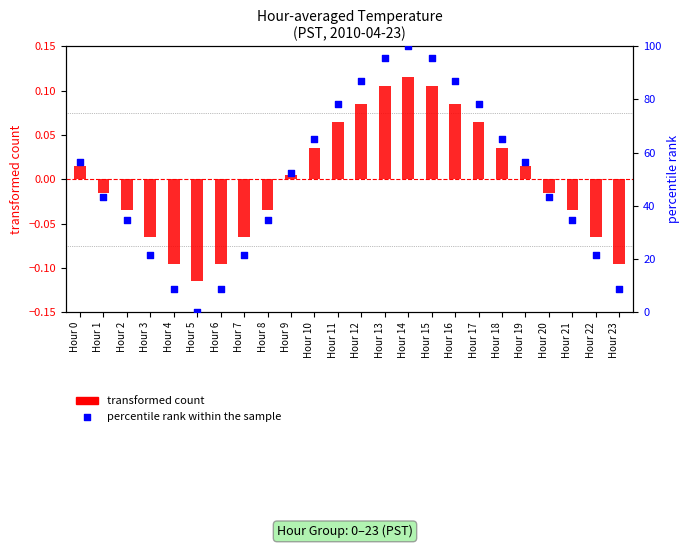

What are all the series names shown in the legend?

transformed count, percentile rank within the sample